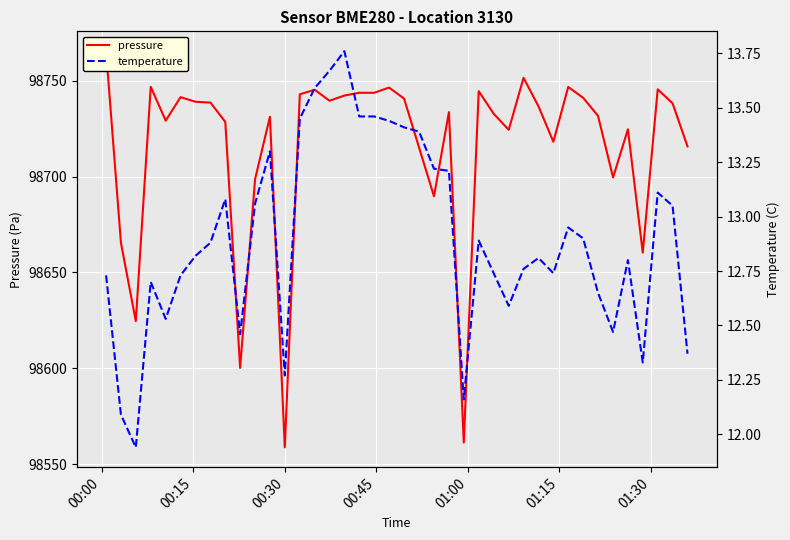

Rank the series by their average value, from lowest to highest.

temperature, pressure